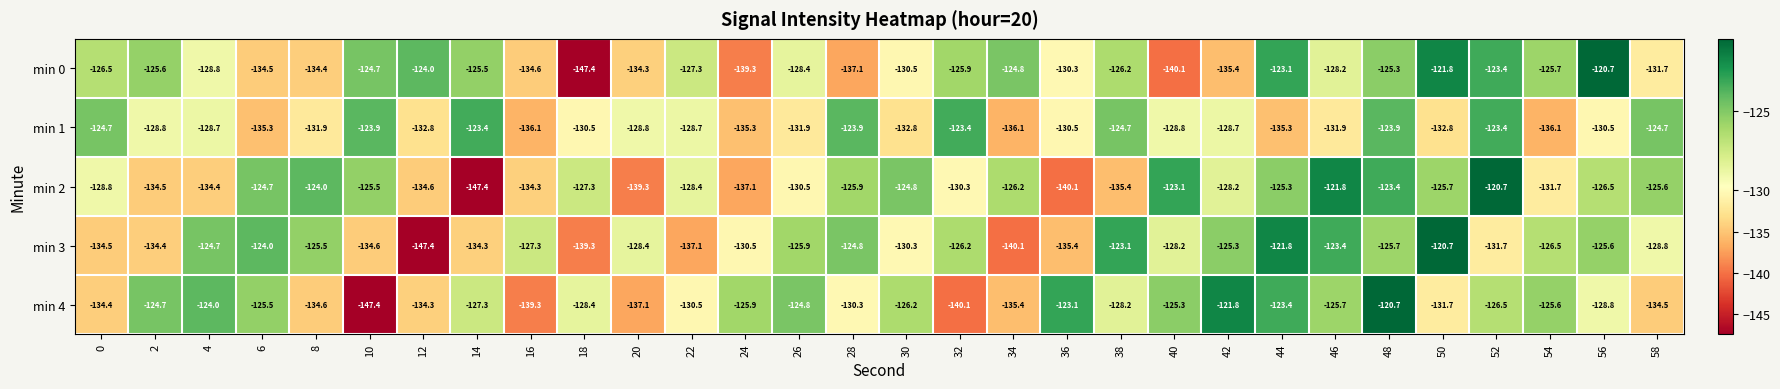

At which label does min 3 first exceed -127?

4